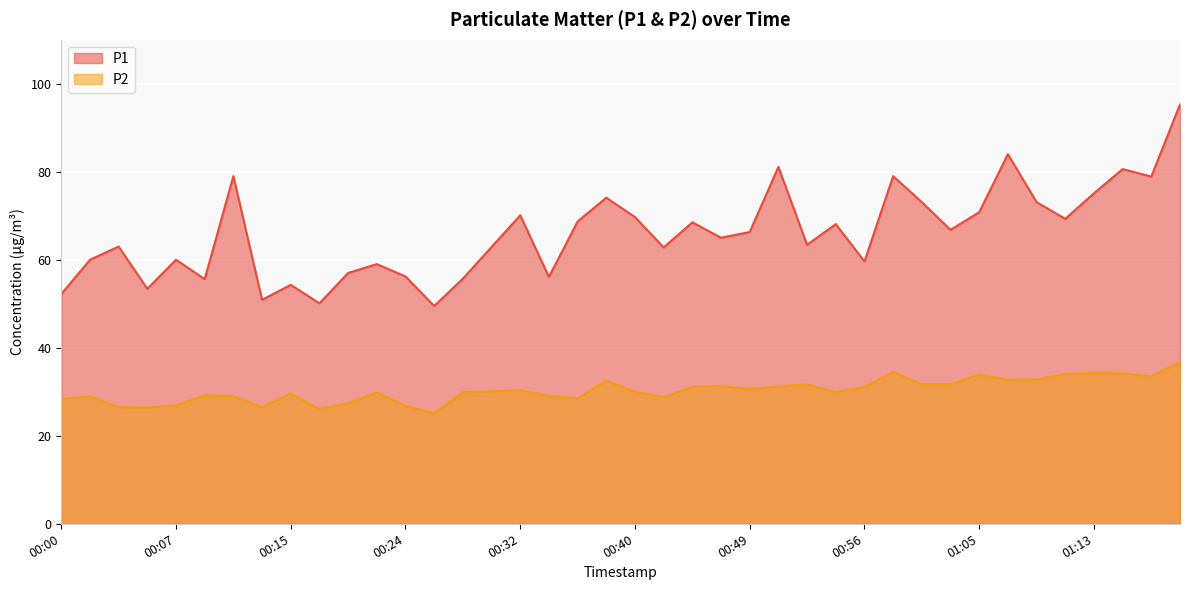

True or false: P1 and P2 intersect in this chart.

False